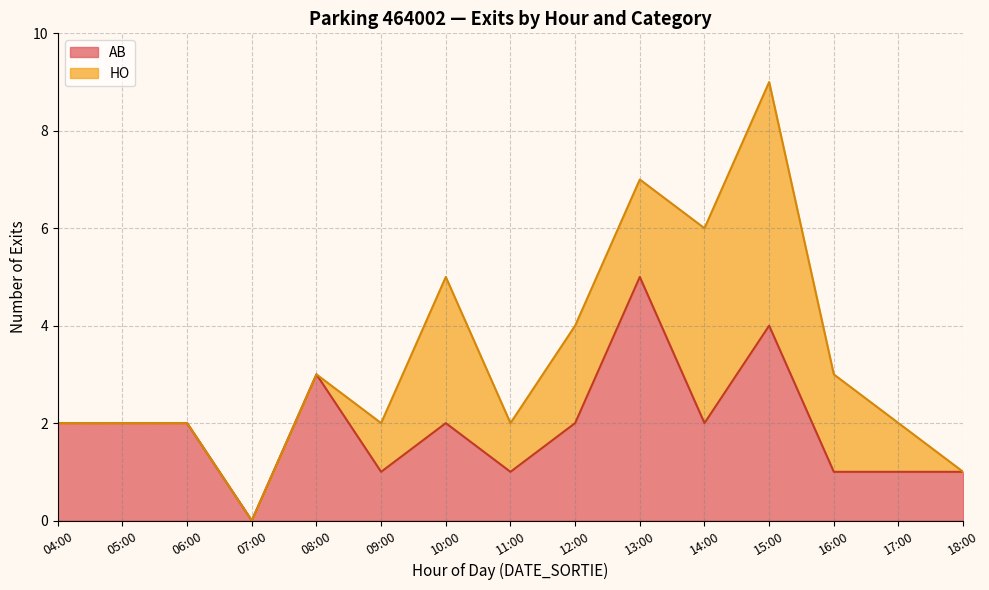

What are all the series names shown in the legend?

AB, HO